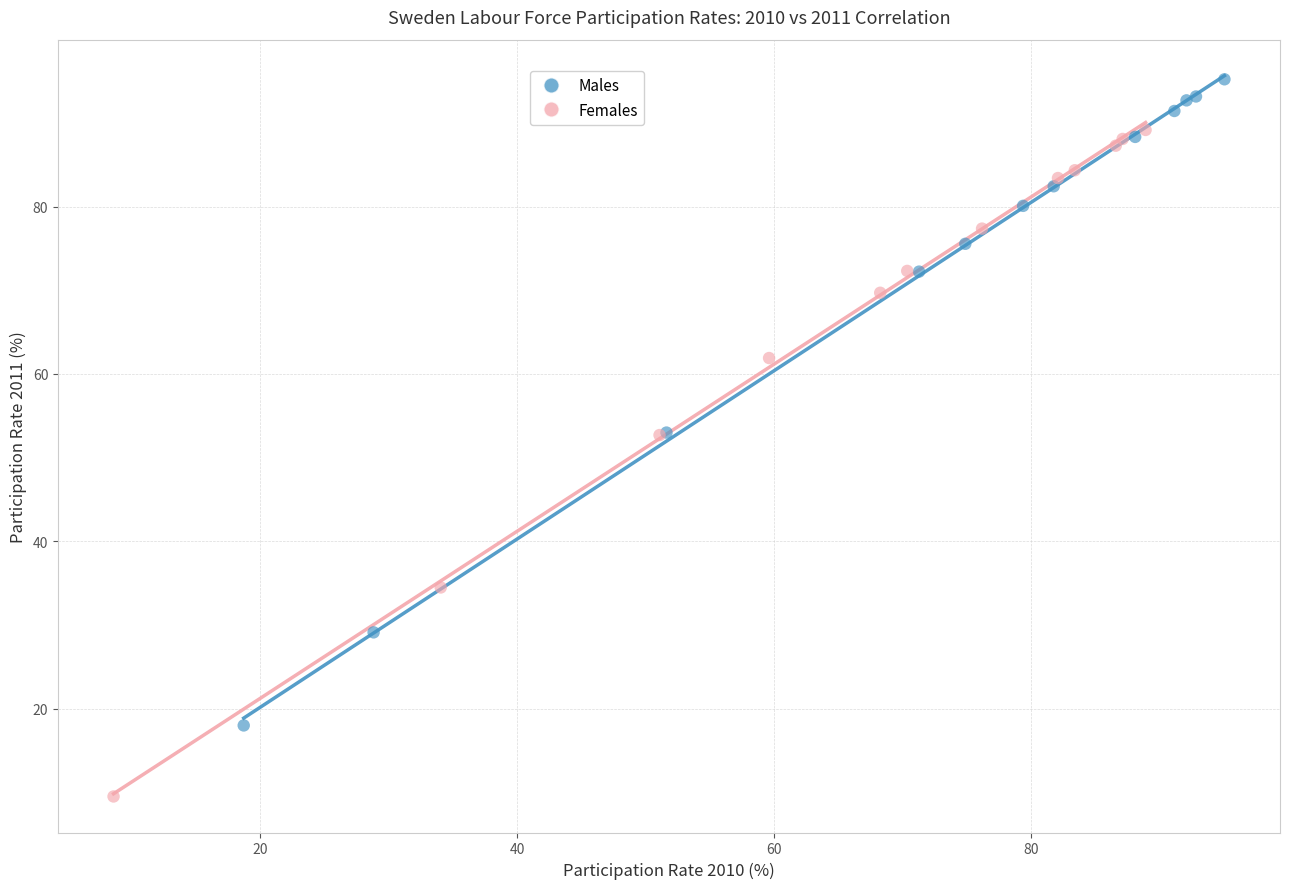

What are all the series names shown in the legend?

Males, Females